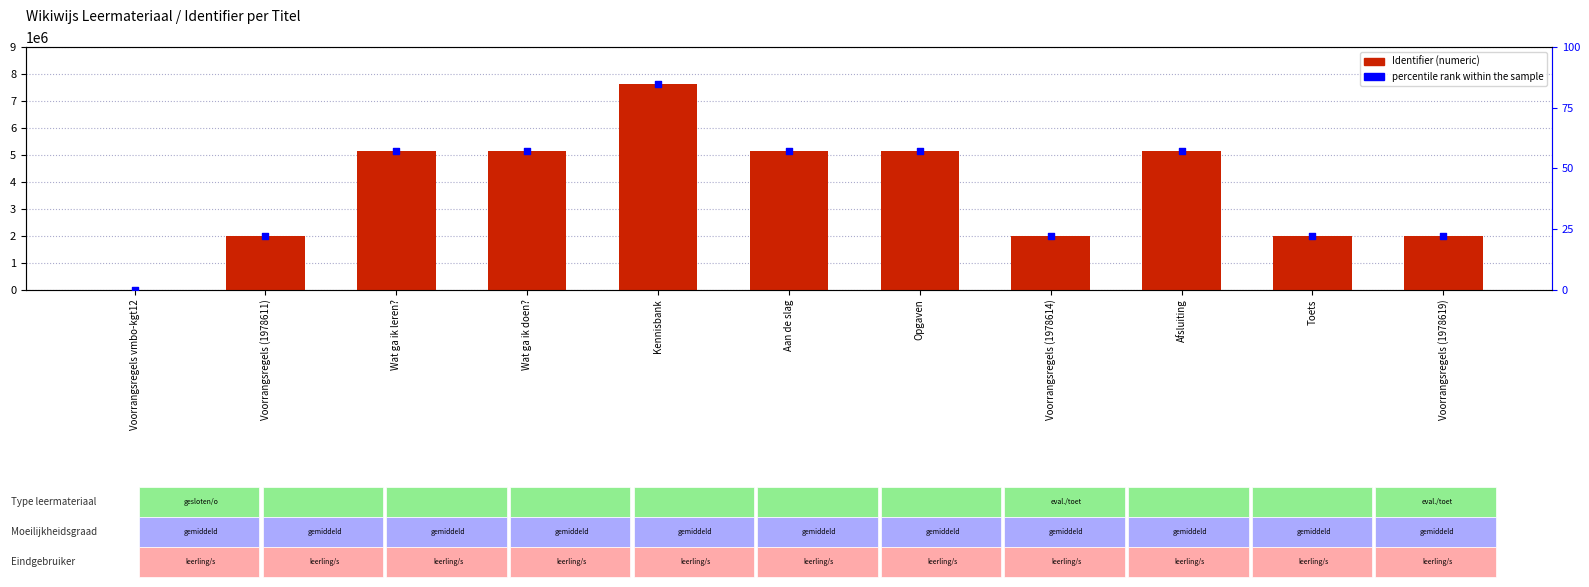

Which series has the largest total across all categories?

Identifier